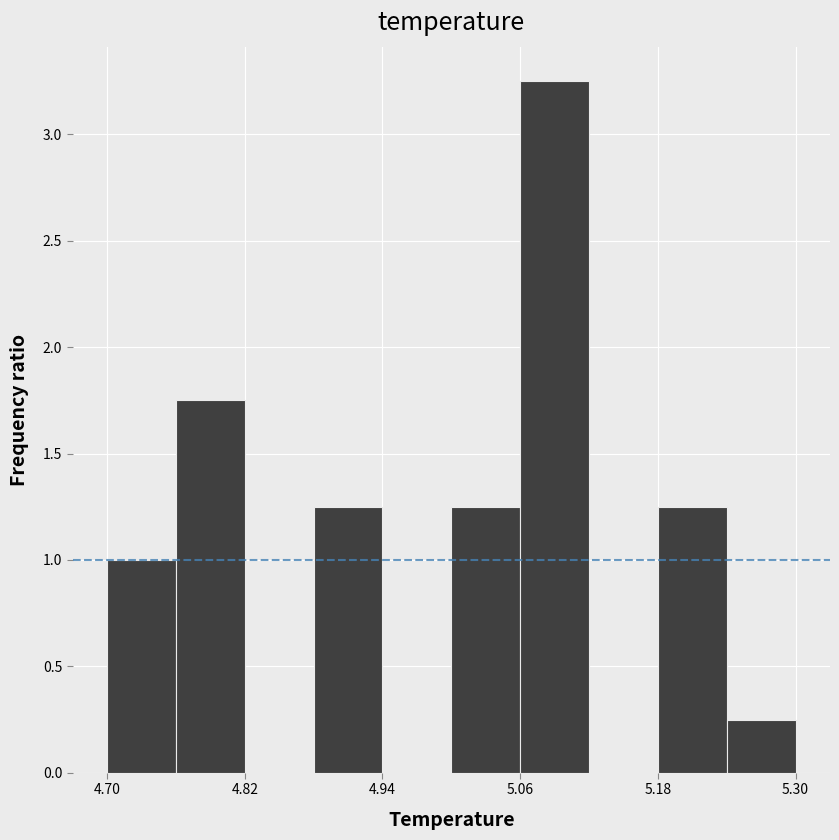

Read against the x-axis, roughly where is the centre of the tallest bar?

5.10